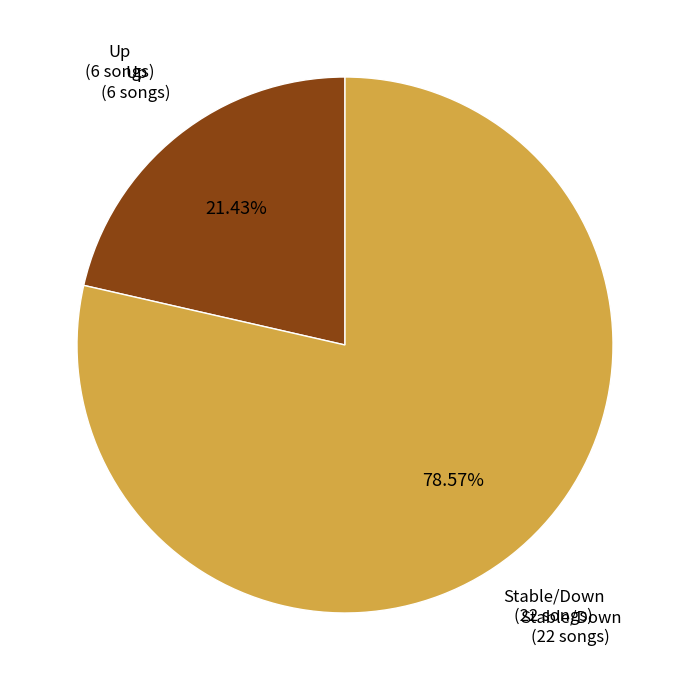

Is there any slice that represents more than half of the pie?

Yes